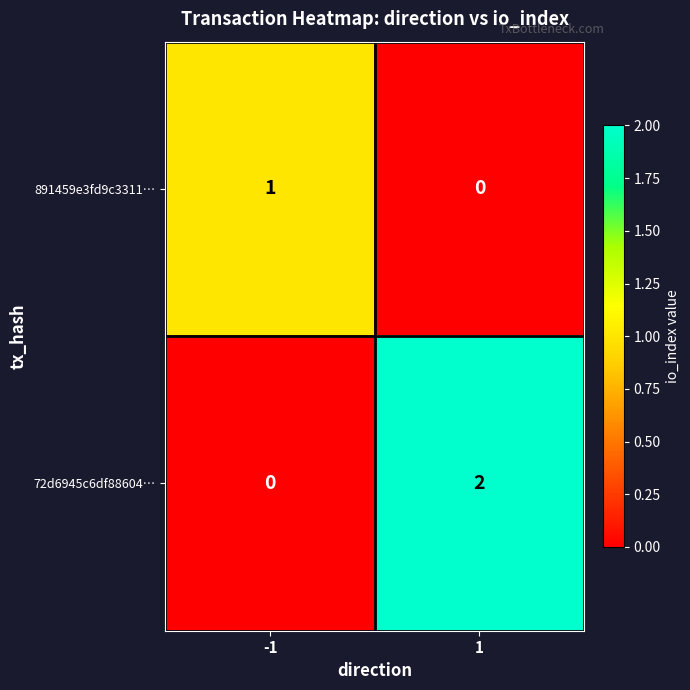

Reading right to left, what are all the values shown in this chart?

891459e3fd9c3311…: 1=0	-1=1
72d6945c6df88604…: 1=2	-1=0